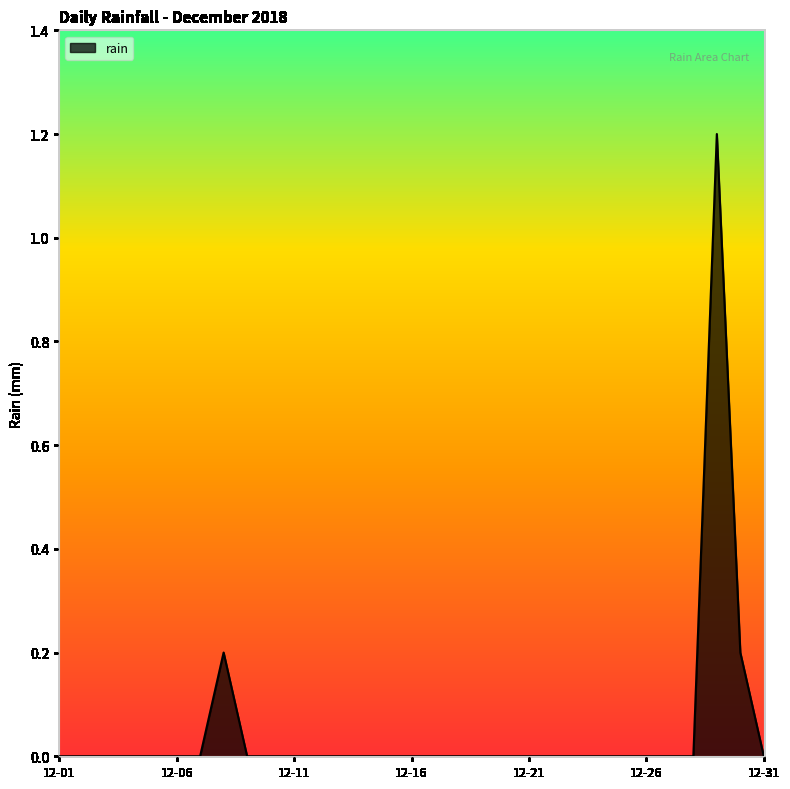

What is the maximum value shown in the chart?

1.2